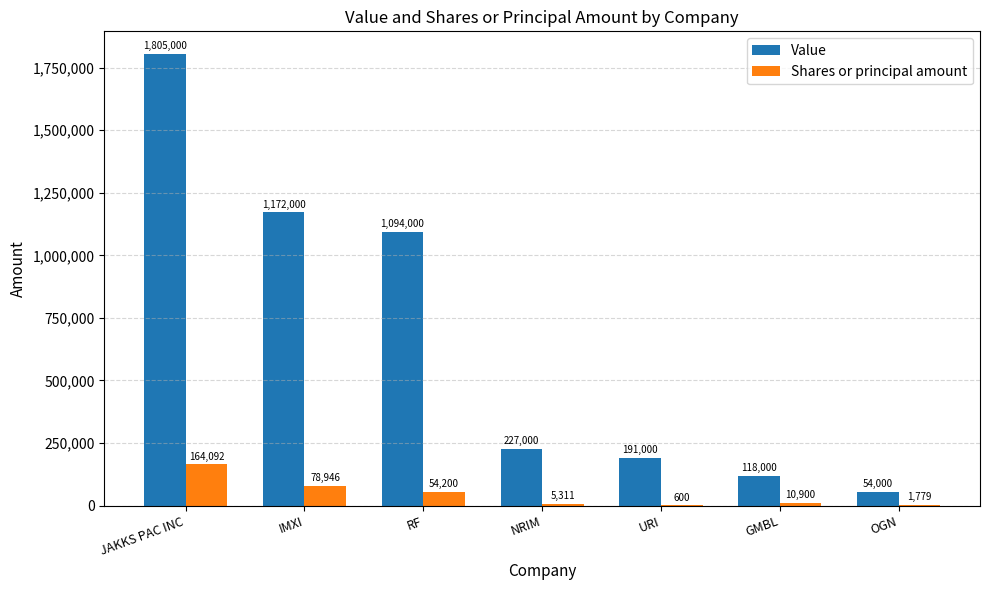

Which series changed the most between NRIM and GMBL?

Value